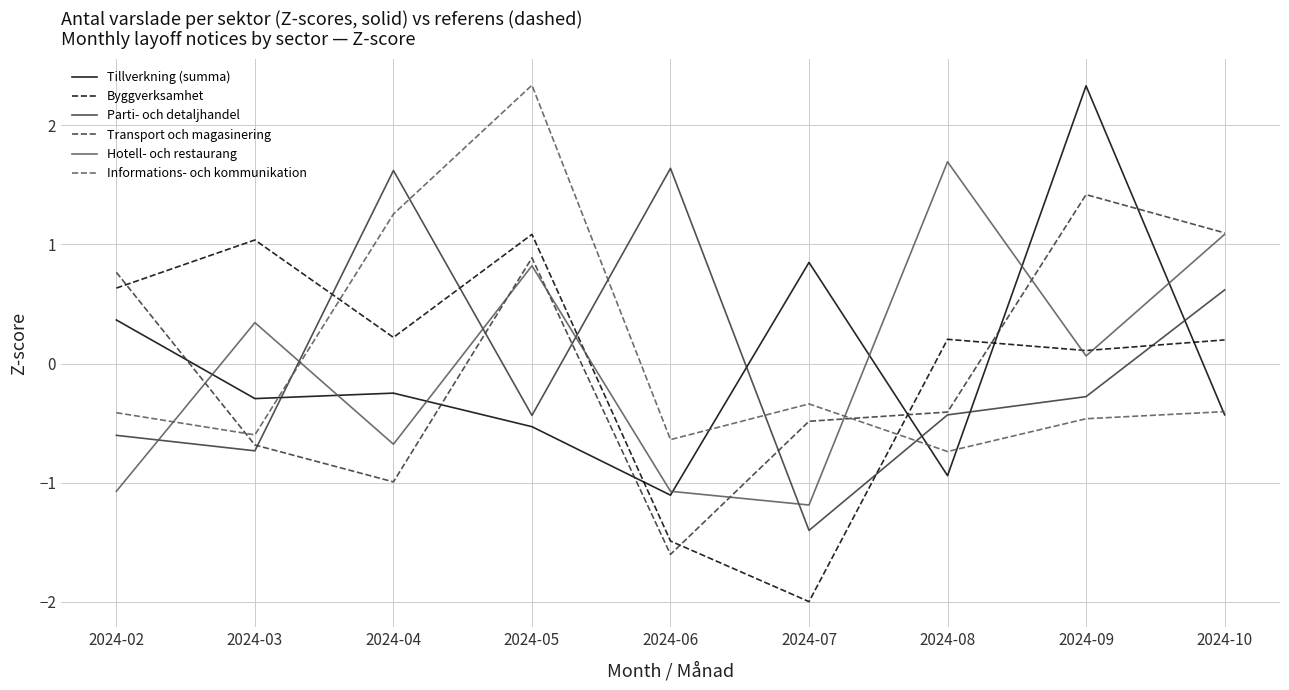

Which series changed the most between 2024-03 and 2024-04?

Parti- och detaljhandel